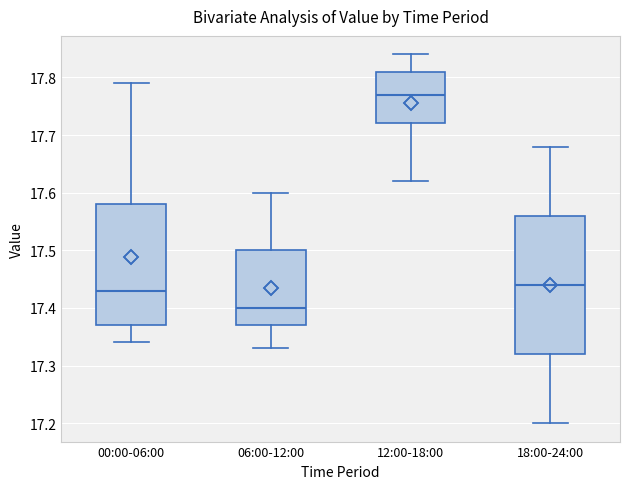

Reading left to right, read every box against the y-axis: the position of its median line, the range the box covers, and the ends of its whiskers. The values are not printed on the chart, so give them approximately, as read against the axis.

00:00-06:00: median 17.43, box 17.37 to 17.58, whiskers 17.34 to 17.79
06:00-12:00: median 17.40, box 17.37 to 17.50, whiskers 17.33 to 17.60
12:00-18:00: median 17.77, box 17.72 to 17.81, whiskers 17.62 to 17.84
18:00-24:00: median 17.44, box 17.32 to 17.56, whiskers 17.20 to 17.68